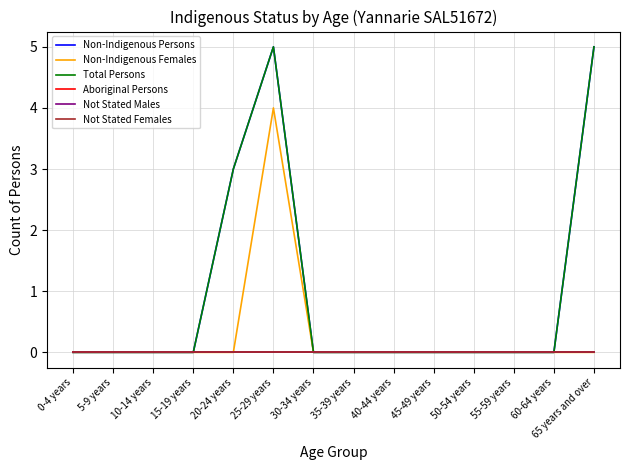

What is the greatest value displayed?

5